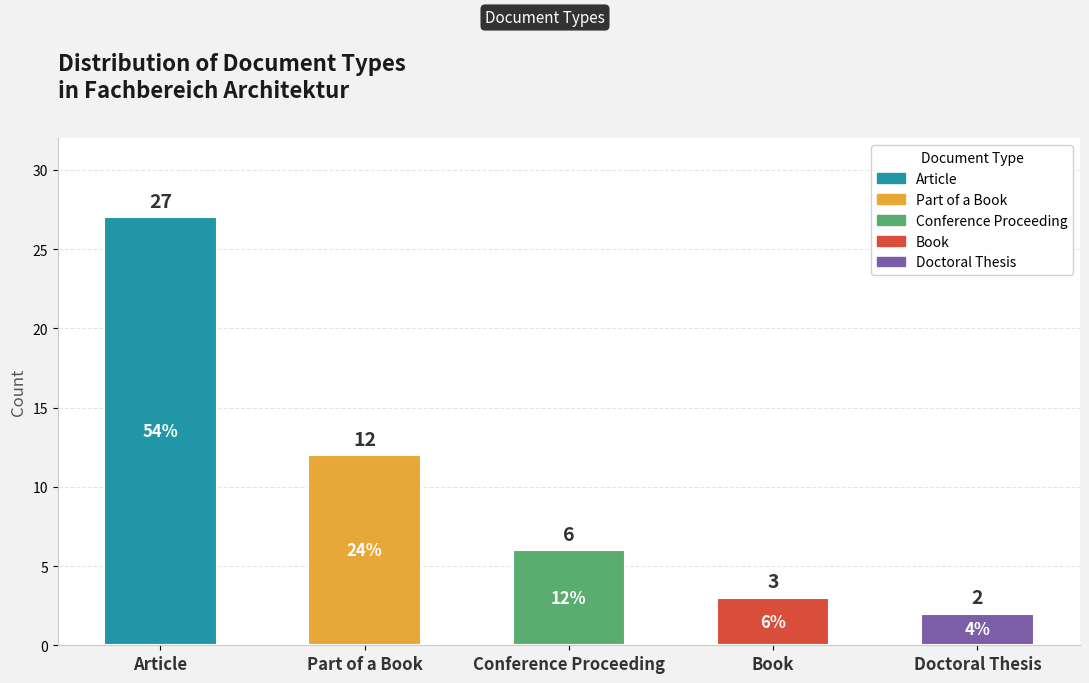

Reading left to right, extract all data points from this chart.

Article=27	Part of a Book=12	Conference Proceeding=6	Book=3	Doctoral Thesis=2